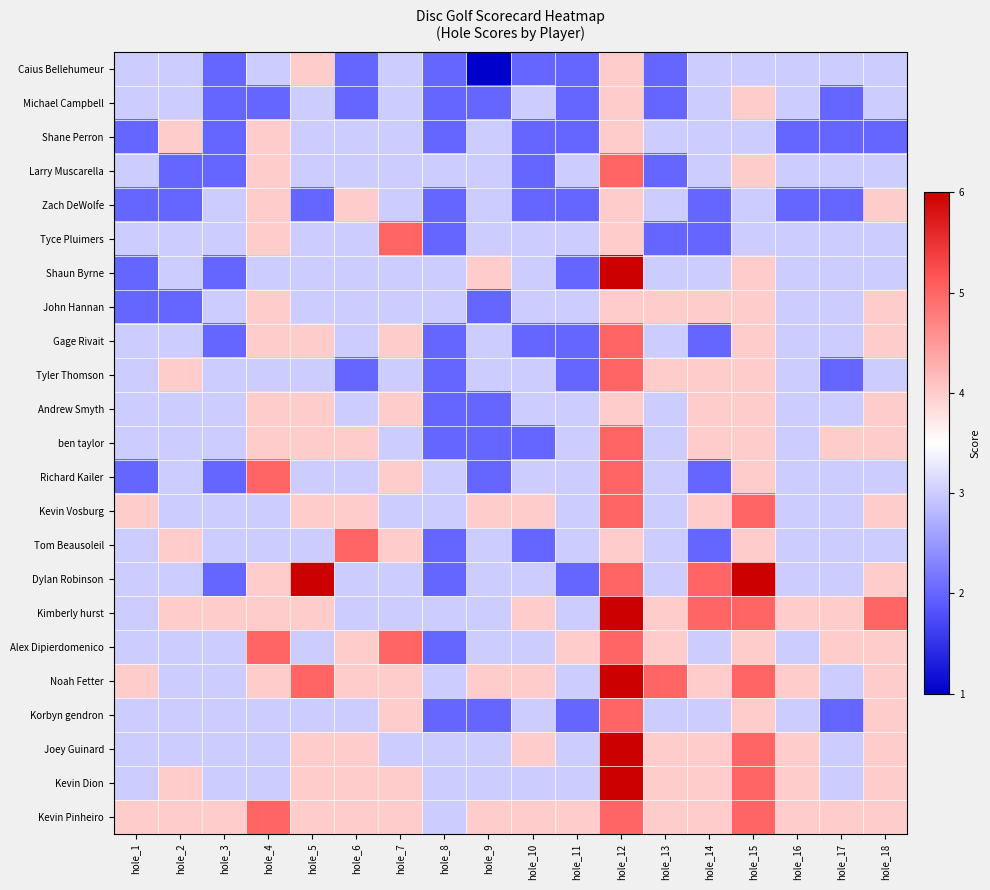

What is the total value across all series at hole_10?

67